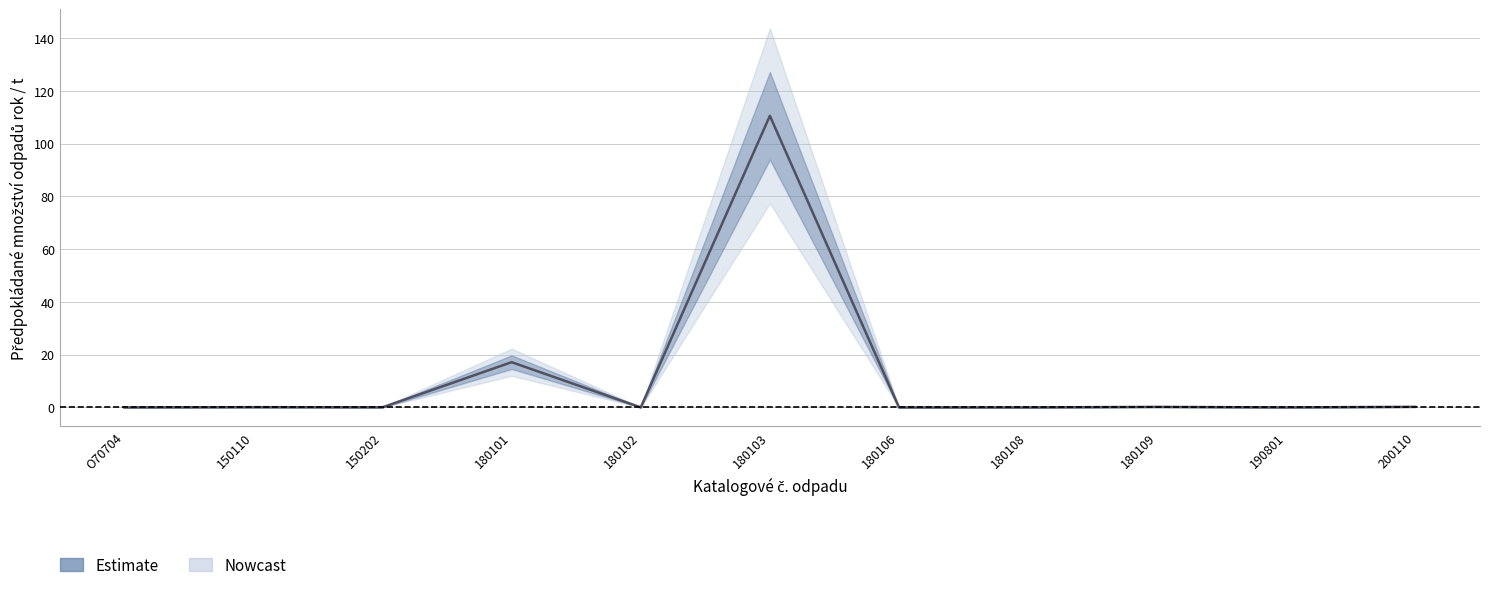

Where is the first local maximum?

150110